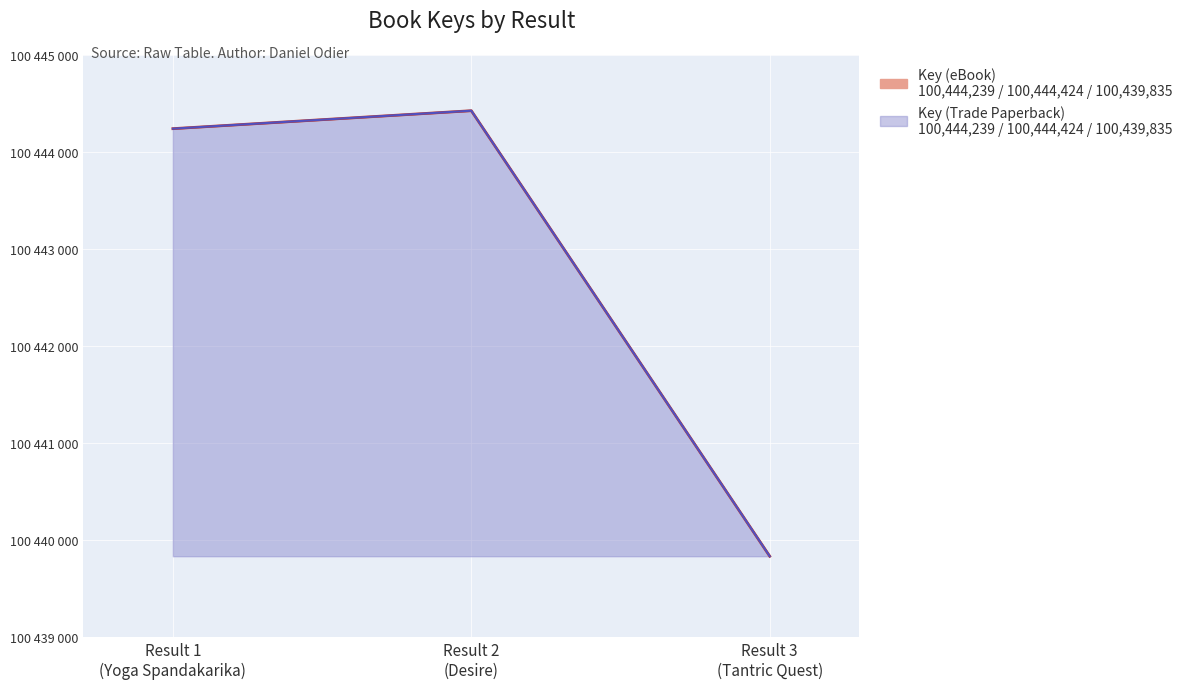

Where is Key (Trade Paperback) nearest to the value 100442129?

Result 1 (Yoga Spandakarika)